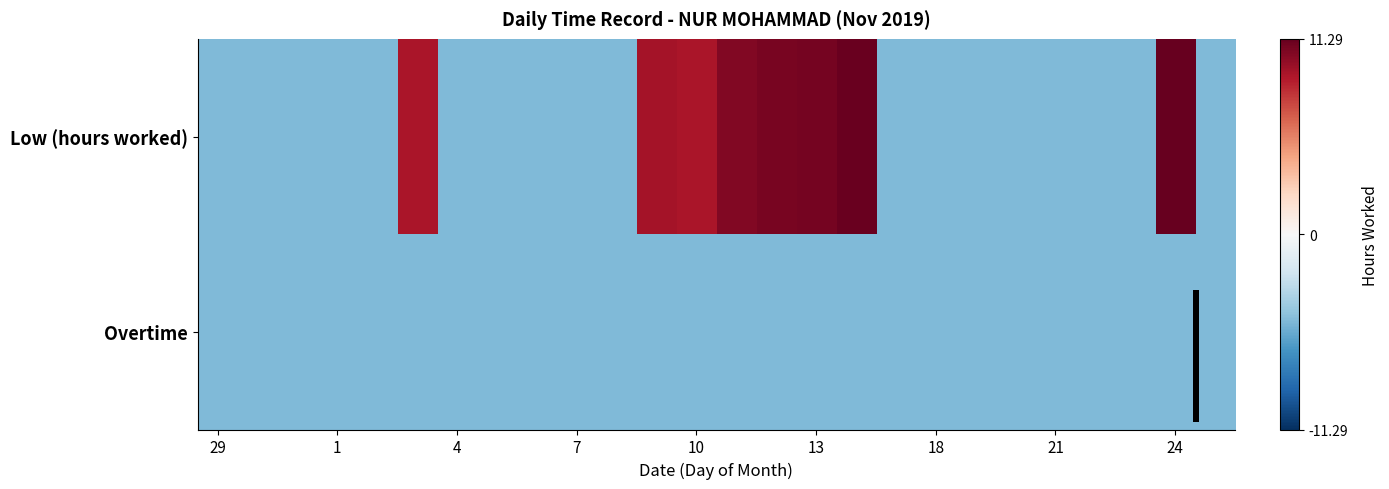

What value does the Low (hours worked) series have at 1?

-5.0